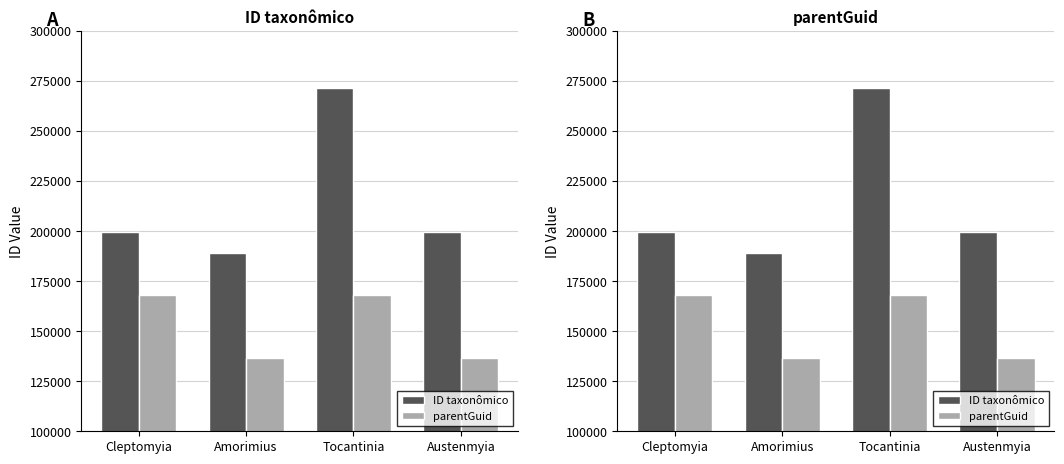

Is the value of parentGuid at Amorimius greater than the value of ID taxonômico at Tocantinia?

No